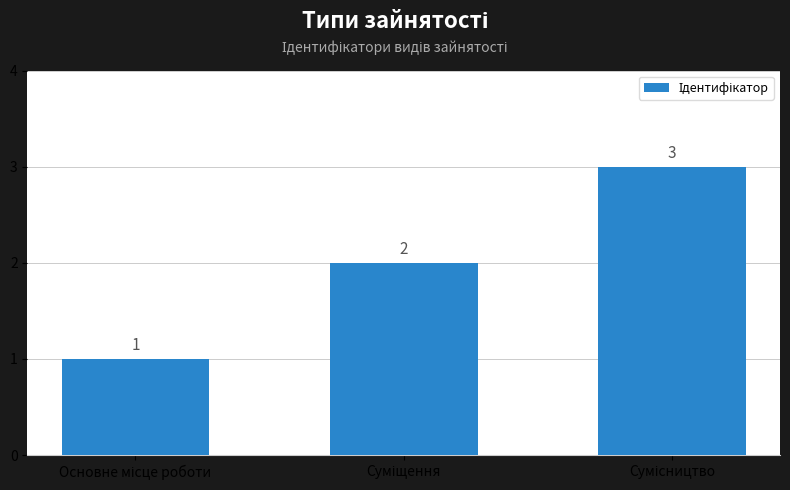

How many values are between 1 and 3?

3